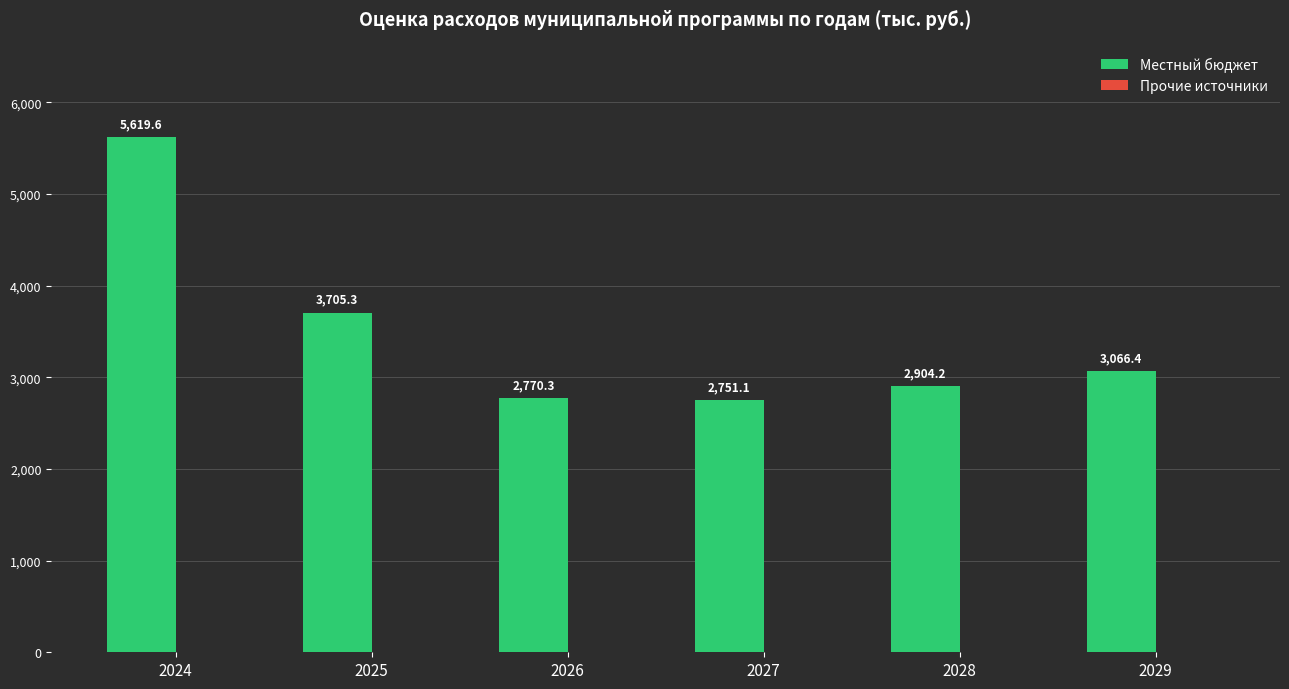

How many distinct data groups are displayed?

1